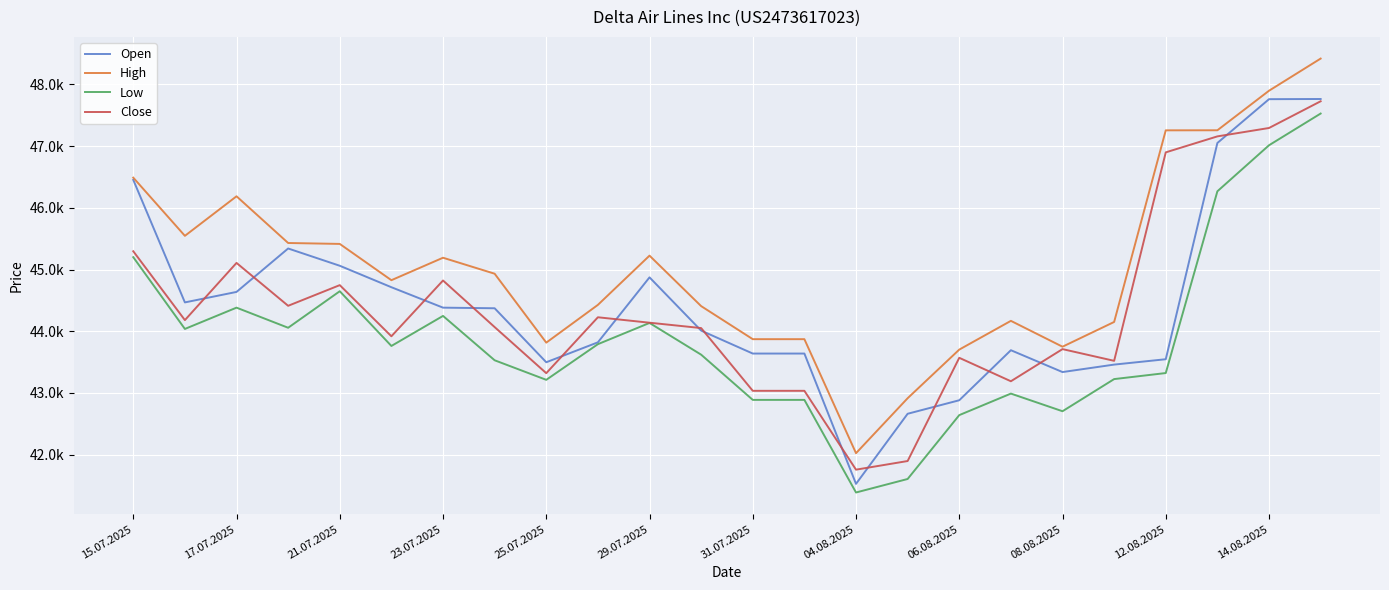

Which series has the largest total across all categories?

High